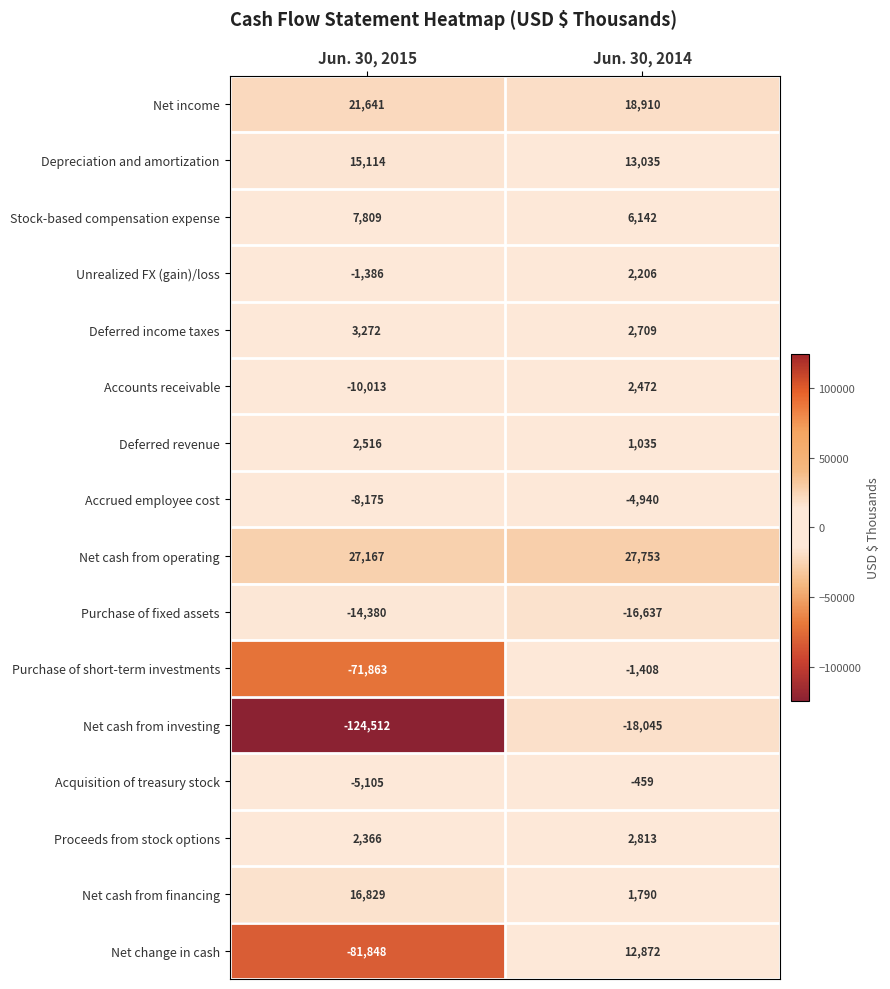

How many distinct data groups are displayed?

16